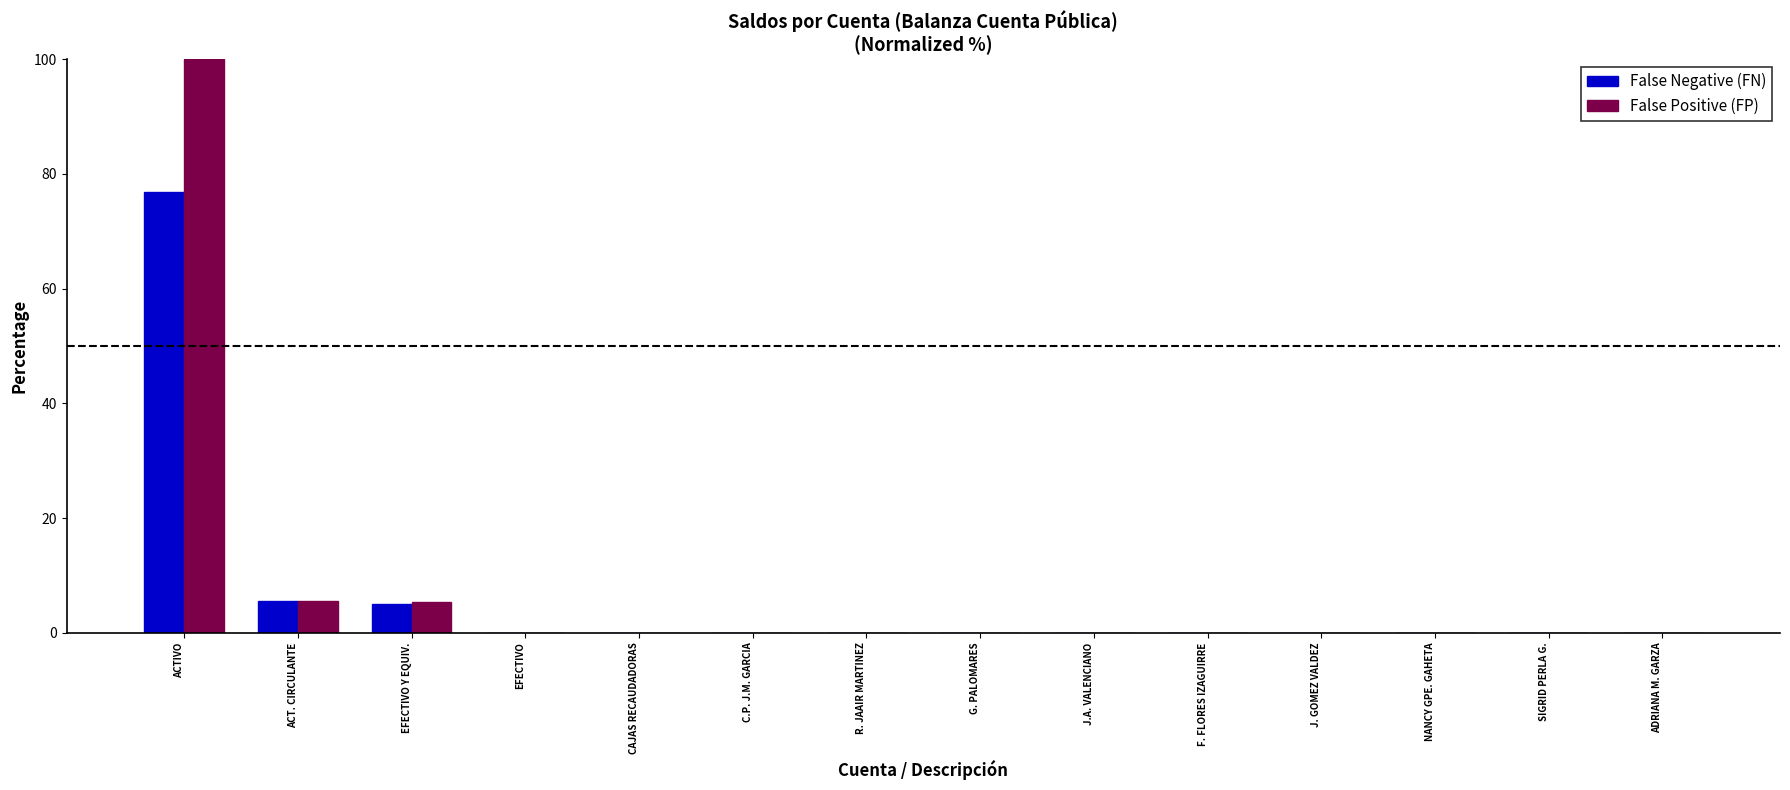

At which category is the sum across all series the highest?

ACTIVO